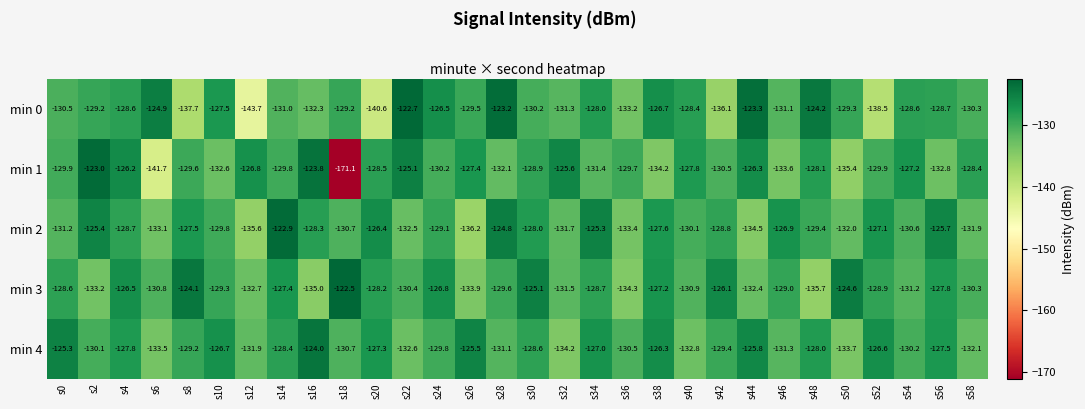

What is the sum of all min 4 values?

-3877.9